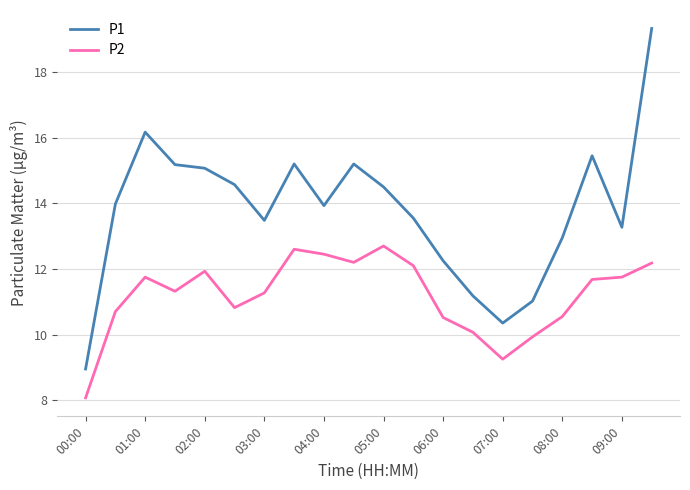

What is the difference between the maximum and minimum values in the P1 series?

10.4